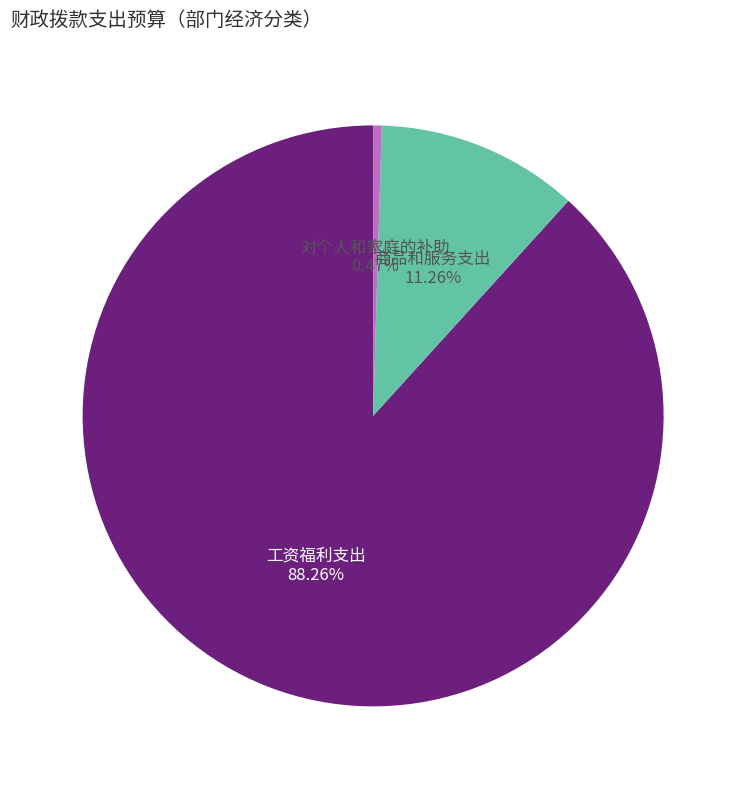

Is there a majority slice in this chart?

Yes